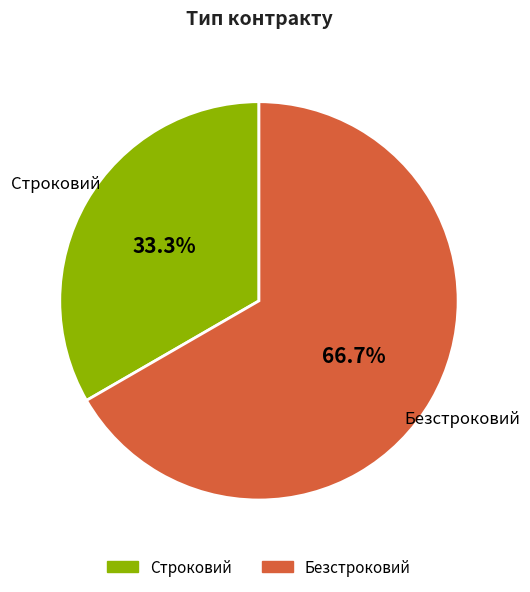

Approximately how many times larger is the value at Безстроковий compared to Строковий?

2.0